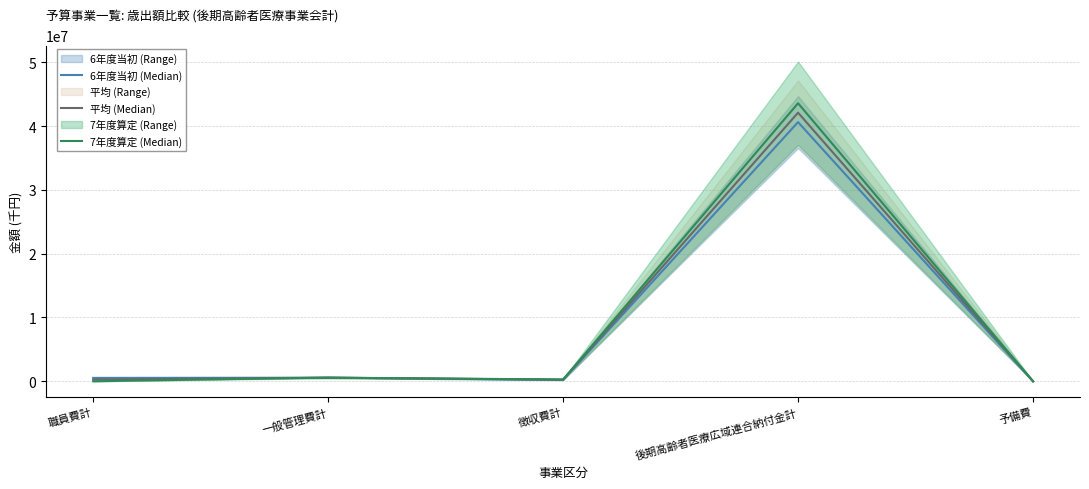

The value of 7年度算定 (Median) at 職員費計 is 0.0. True or false?

True